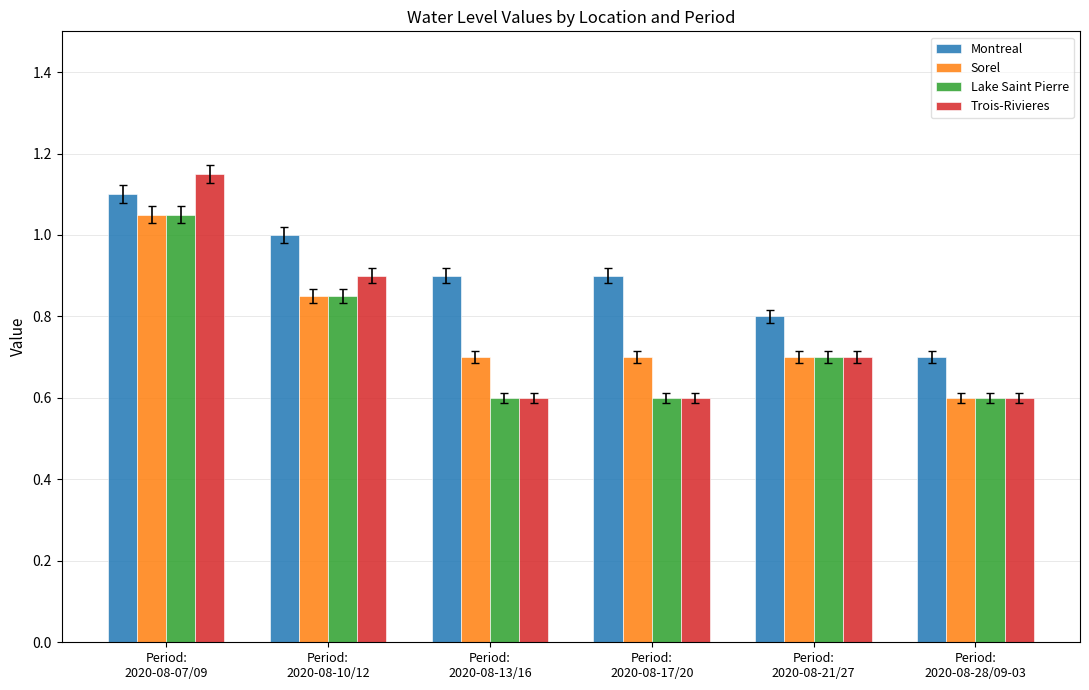

Is it true that Sorel equals 0.8 at Period:
2020-08-28/09-03?

False